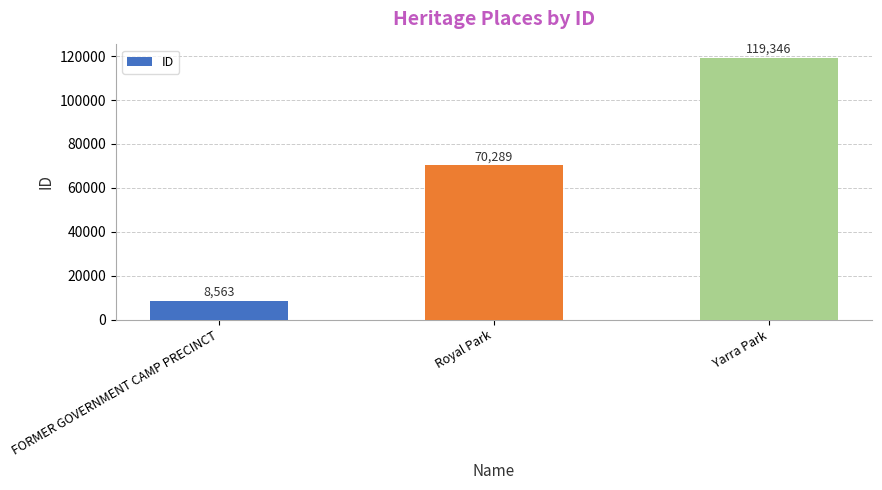

Rank the categories by value from lowest to highest.

FORMER GOVERNMENT CAMP PRECINCT, Royal Park, Yarra Park